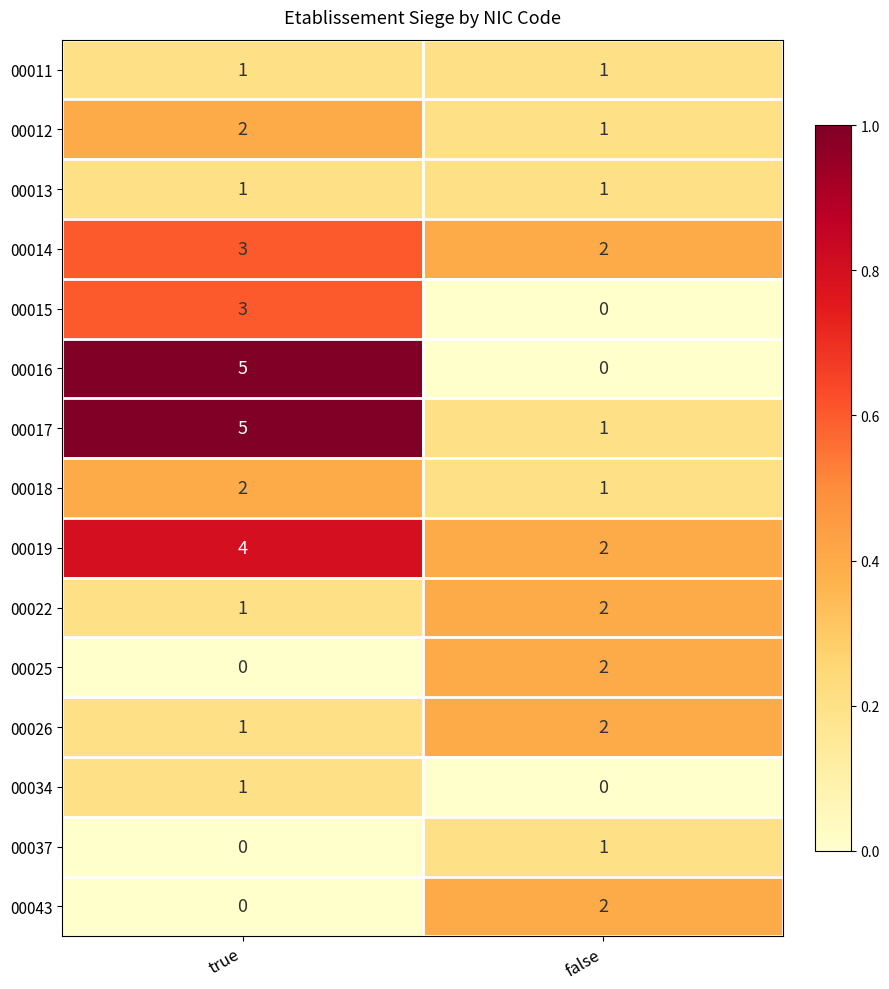

Is it true that 00026 equals 1 at true?

True